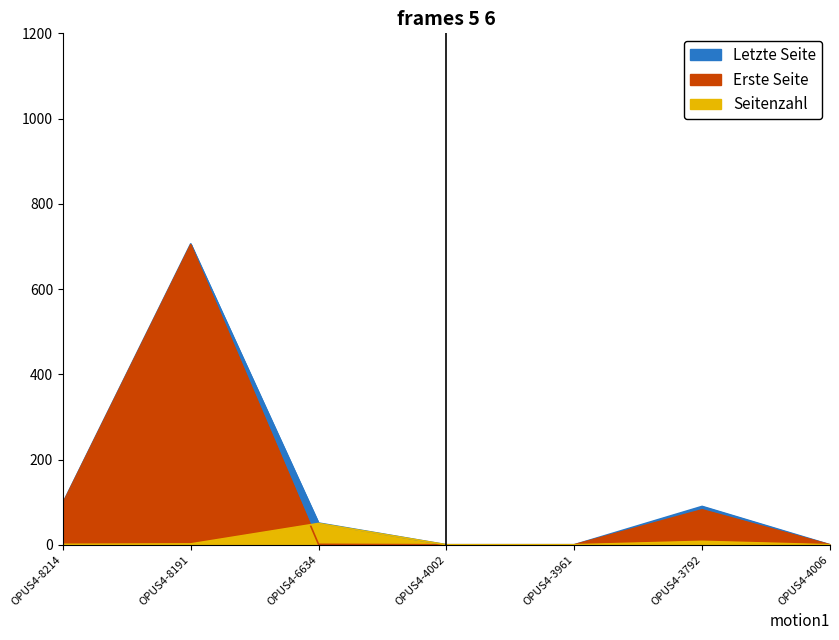

Where is the first local maximum for Seitenzahl?

OPUS4-6634